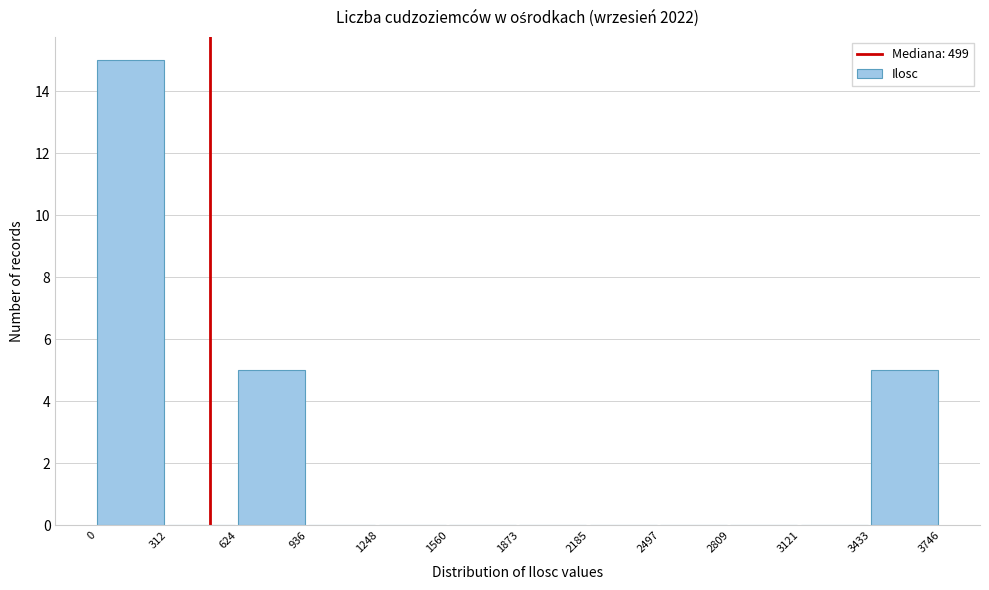

Reading left to right, transcribe this chart: for each bar, give the range it covers on the x-axis and its height. The values are not printed on the chart, so give them approximately, as read against the axis.

0 to 312: 15
312 to 624: 0
624 to 936: 5
936 to 1248: 0
1248 to 1560: 0
1560 to 1873: 0
1873 to 2185: 0
2185 to 2497: 0
2497 to 2809: 0
2809 to 3121: 0
3121 to 3433: 0
3433 to 3746: 5